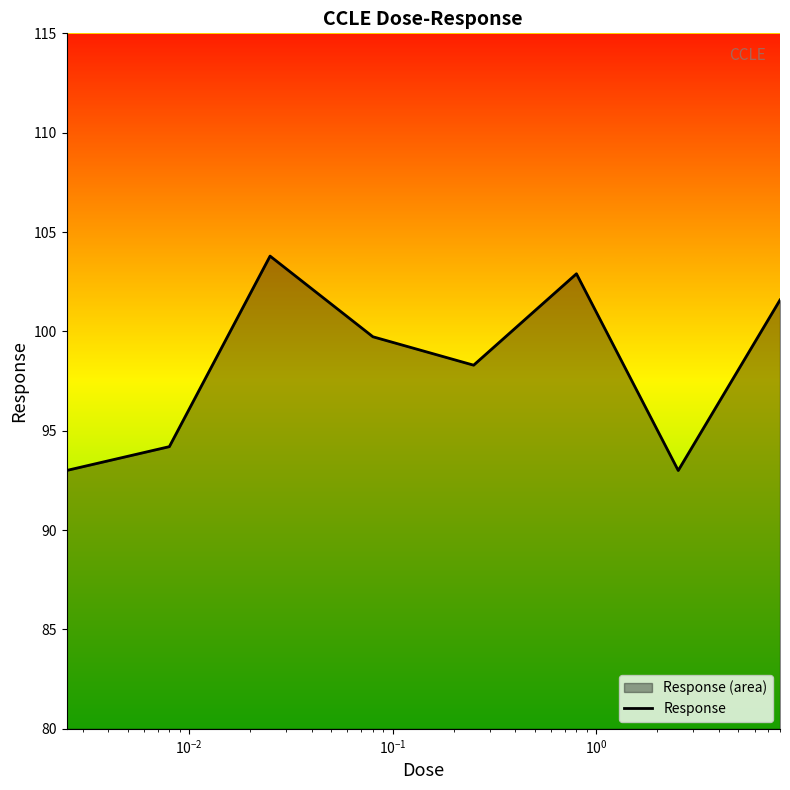

What is the maximum value shown in the chart?

103.8